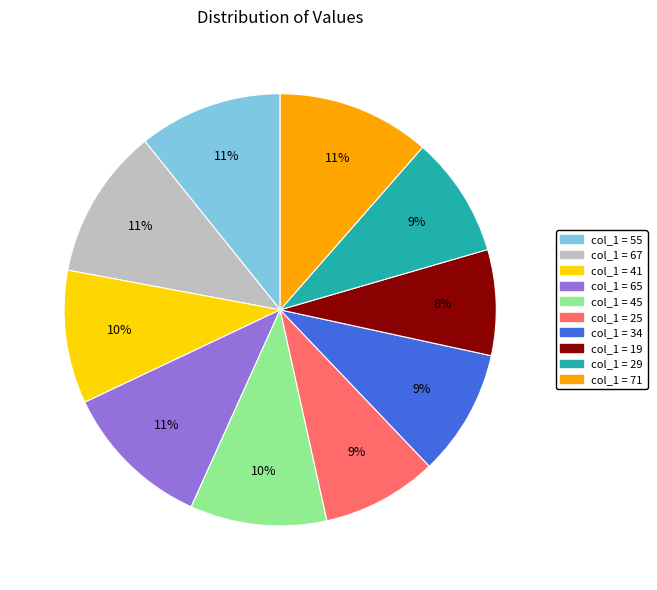

To the nearest percent, what is the average slice percentage?

10%